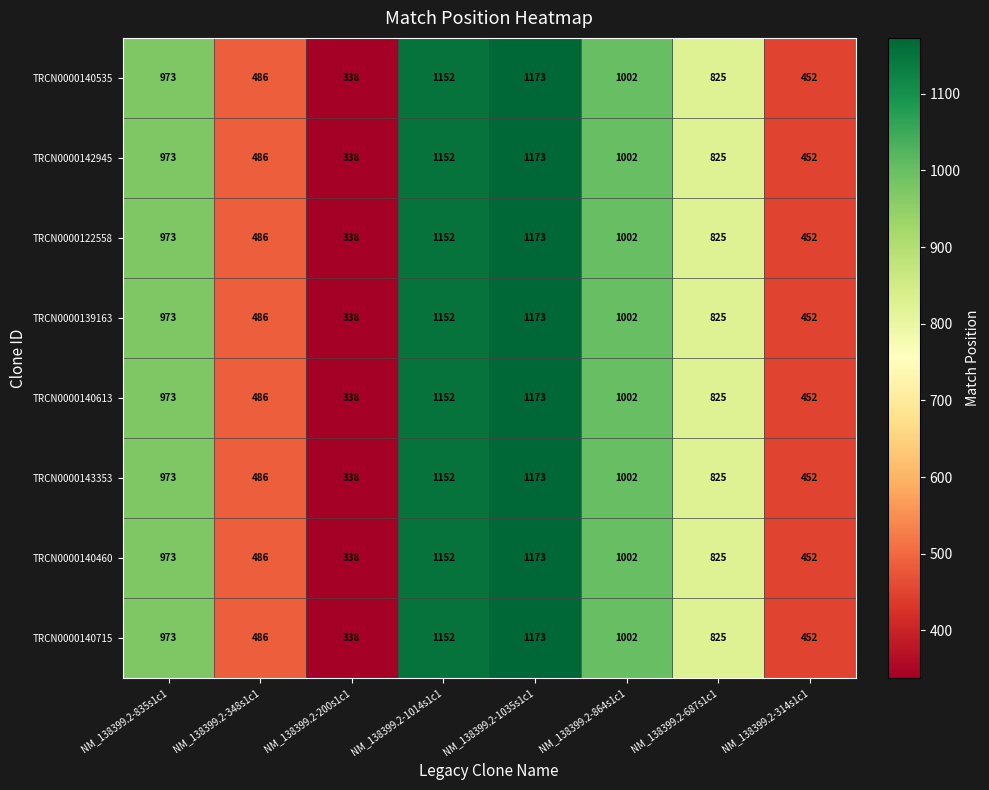

What is the difference between the maximum and minimum values in the TRCN0000140460 series?

835